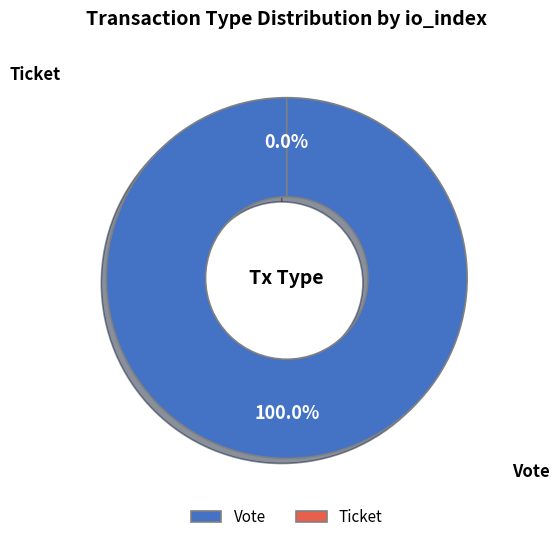

How many slices are in this pie chart?

2